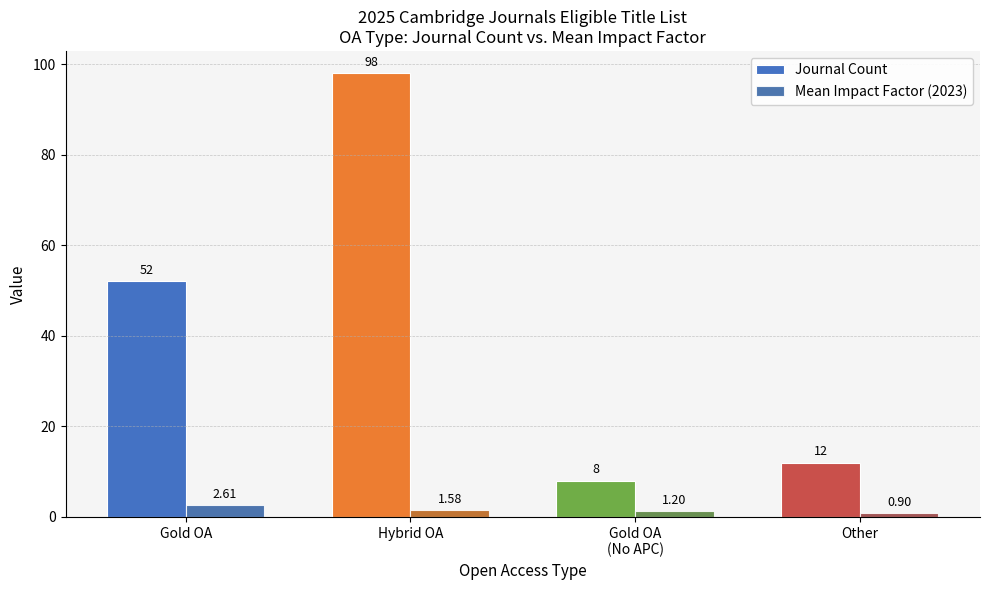

Which series has the largest range (max minus min)?

Journal Count